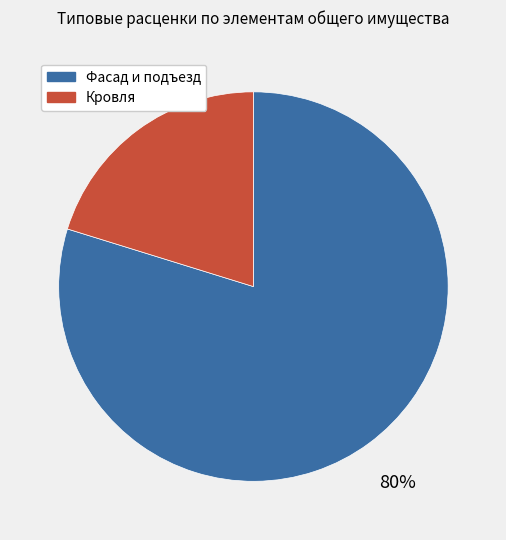

Is there any slice that represents more than half of the pie?

Yes